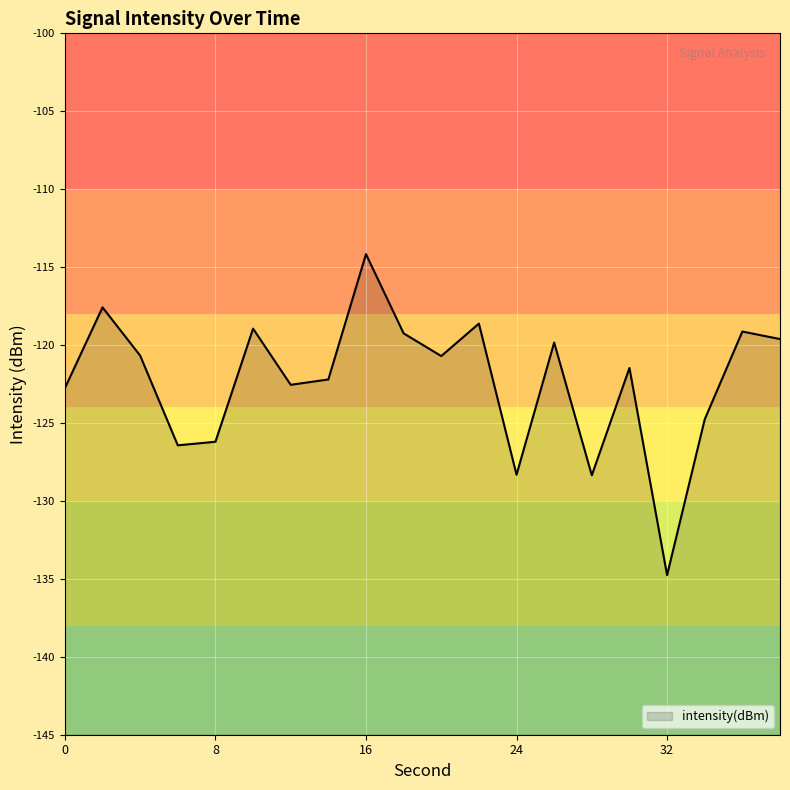

The chart shows a value of -114.2 at 16. True or false?

True